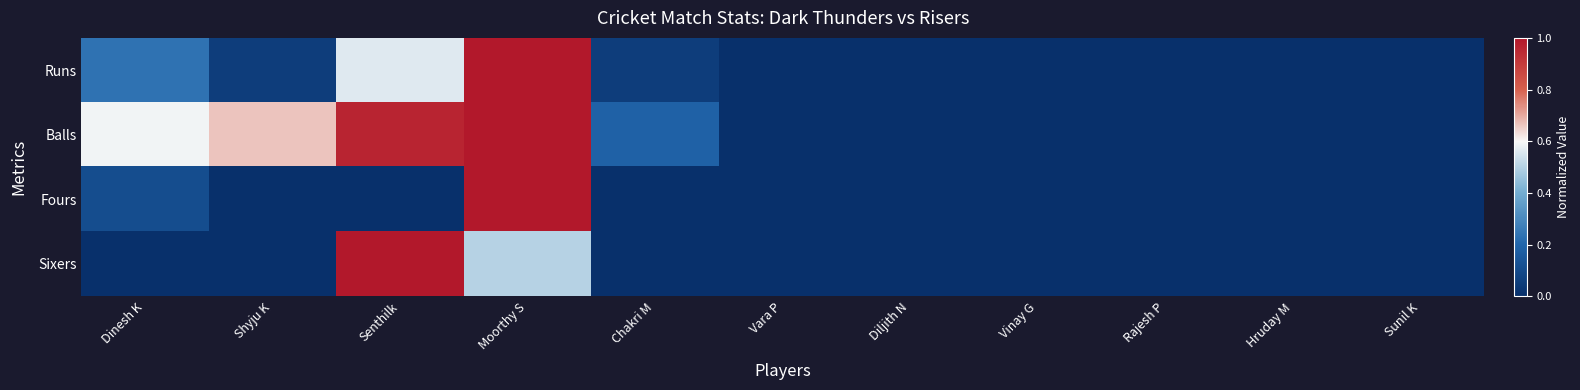

Which series has the widest spread of values?

Runs